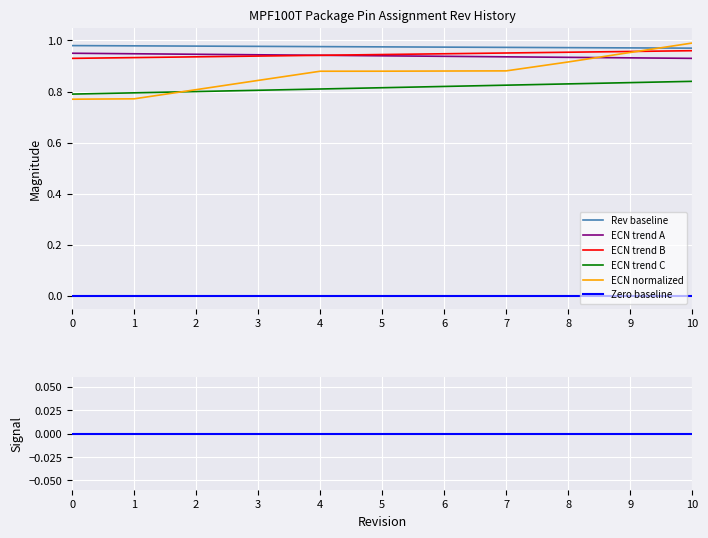

True or false: ECN trend C and ECN trend A intersect in this chart.

False